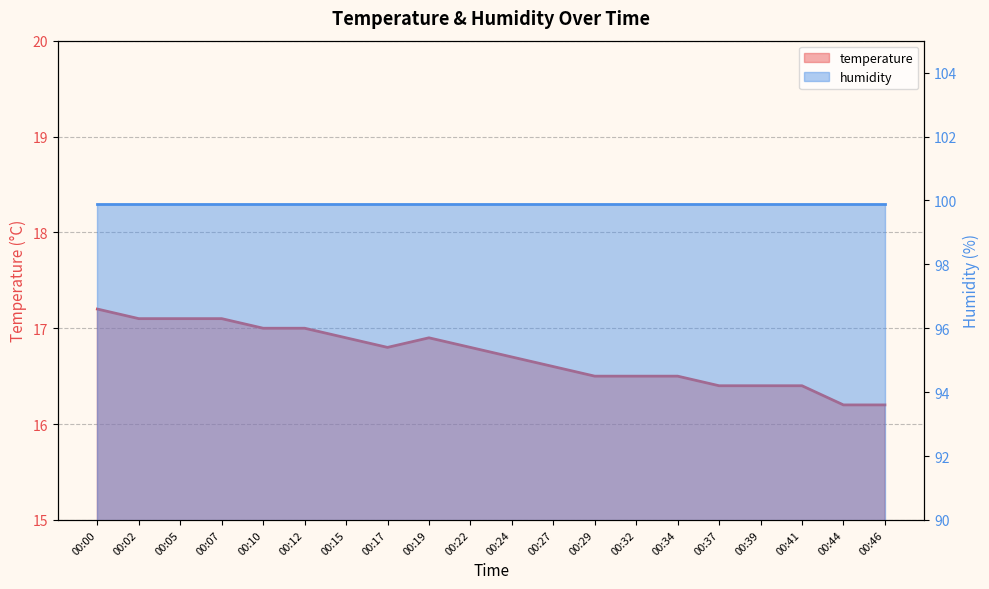

True or false: the data shows 16.2 at 00:44.

True